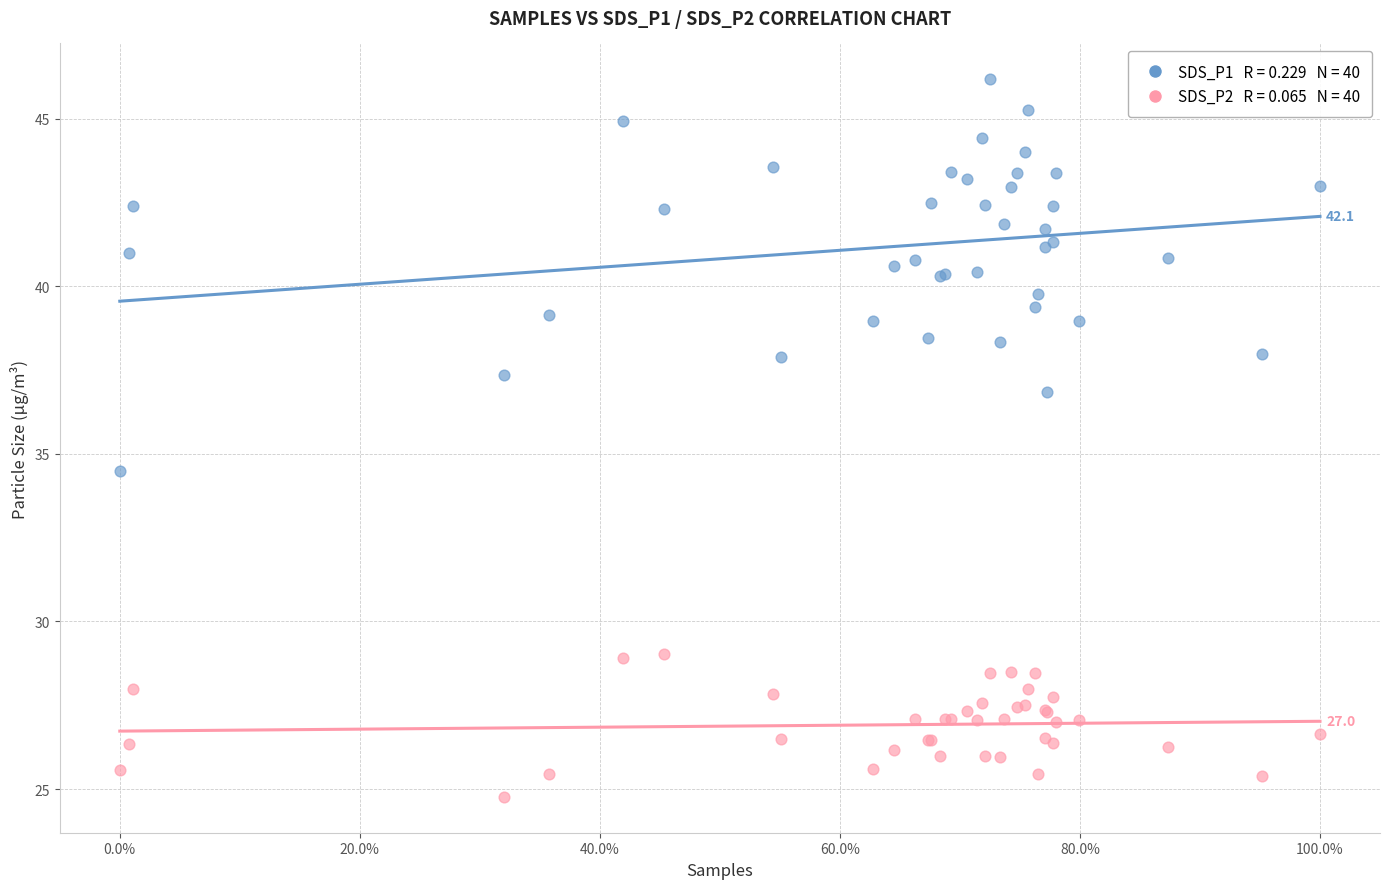

Across all series, what Y value is closest to 35?

34.5